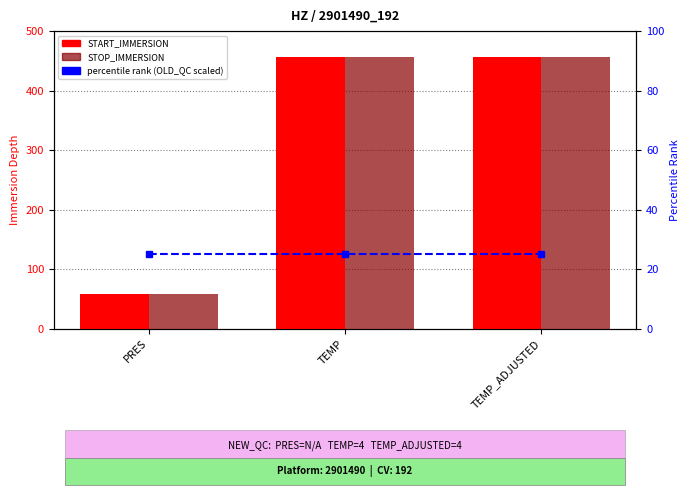

What is the minimum value shown in the chart?

25.0